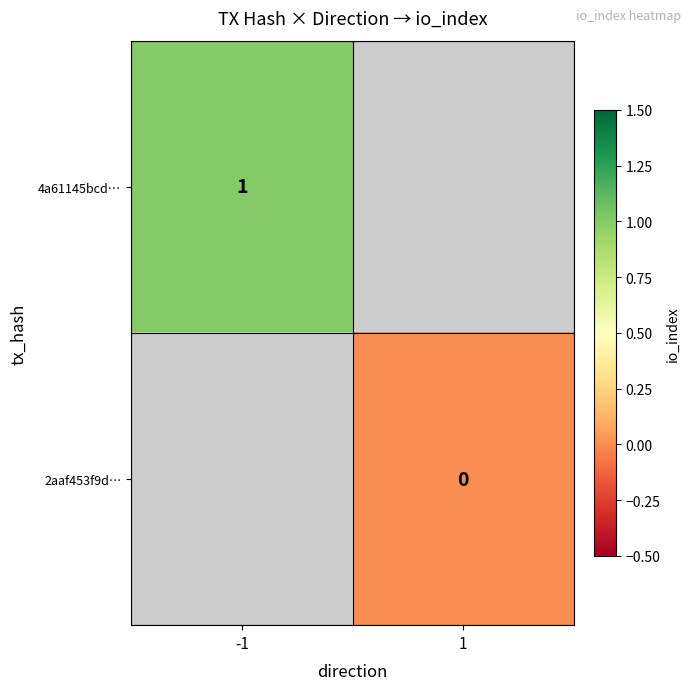

What is the lowest value of the 4a61145bcd… series?

1.0